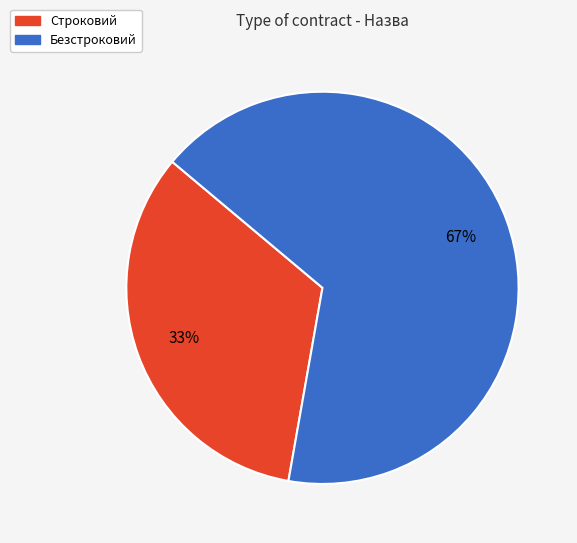

To the nearest percent, what portion does Безстроковий represent?

67%